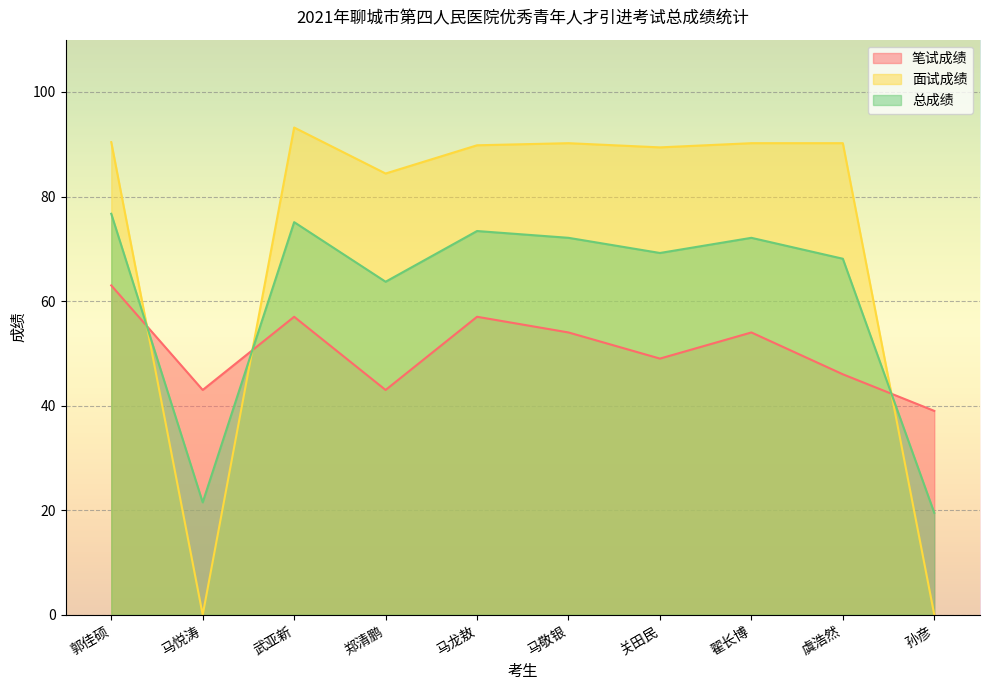

What is the average value of the 总成绩 series?

61.1